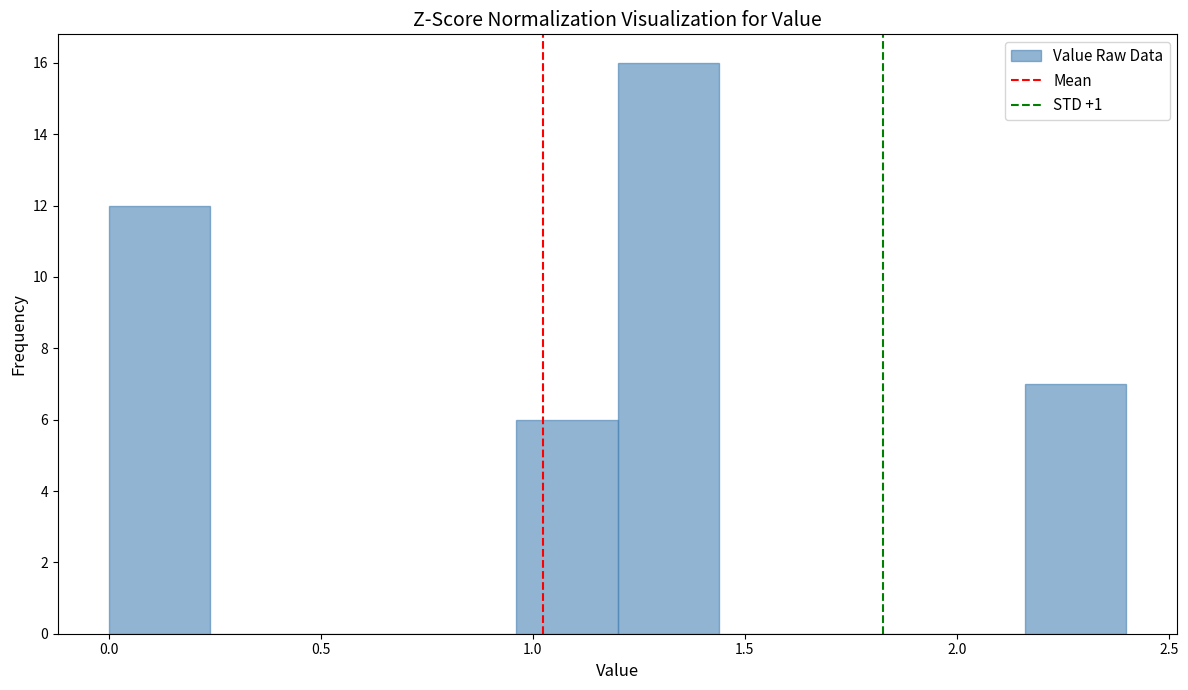

How tall is the bar that spans 0.00 to 0.24 on the x-axis? Neither the bar edges nor the heights are printed on the chart, so give them approximately, as read against the axes.

12